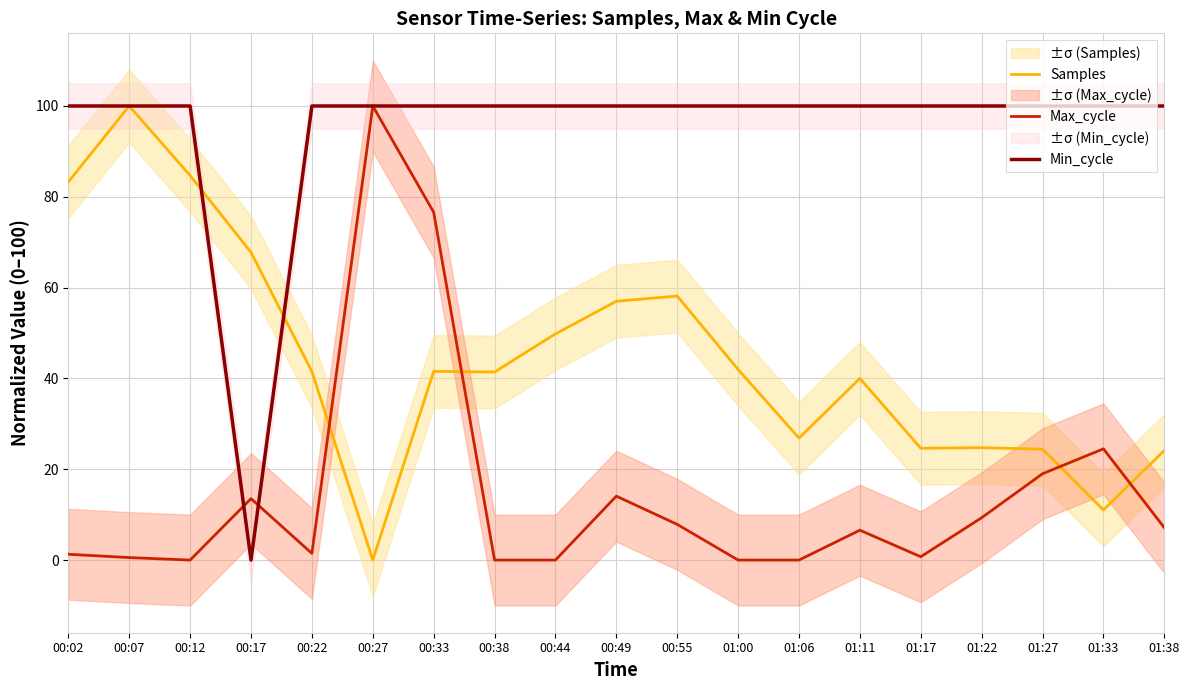

What is the difference between the maximum and minimum values in the Samples series?

100.0